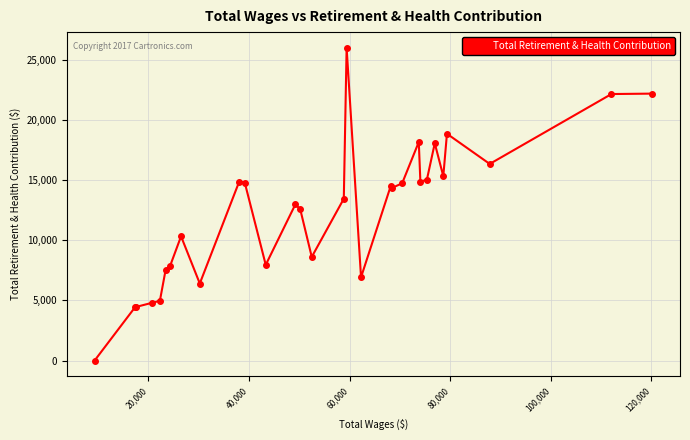

What is the greatest value displayed?

25993